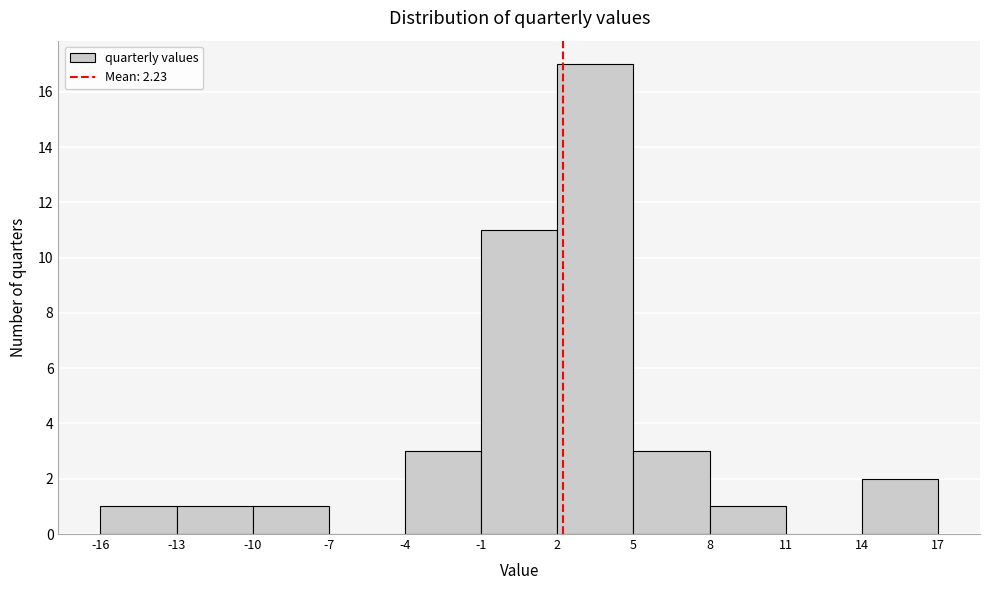

Reading left to right, transcribe this chart: for each bar, give the range it covers on the x-axis and its height. The values are not printed on the chart, so give them approximately, as read against the axis.

-16 to -13: 1
-13 to -10: 1
-10 to -7: 1
-7 to -4: 0
-4 to -1: 3
-1 to 2: 11
2 to 5: 17
5 to 8: 3
8 to 11: 1
11 to 14: 0
14 to 17: 2